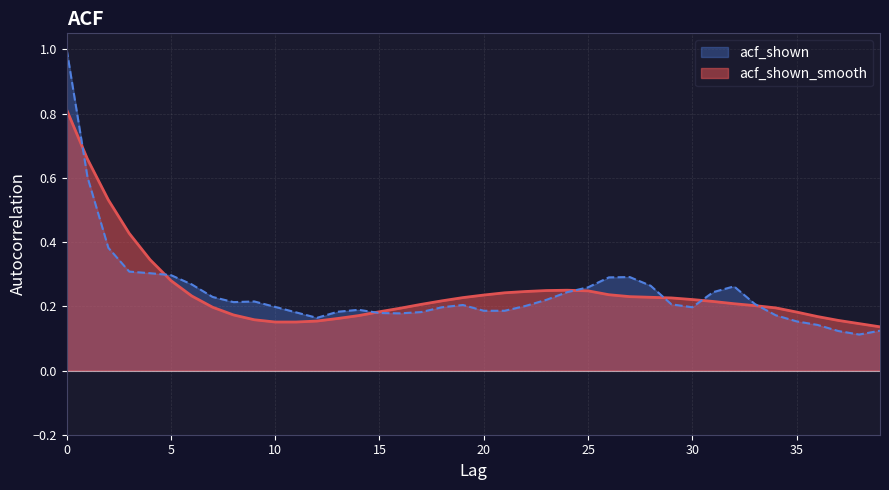

What is the total value across all series at 0?

1.8